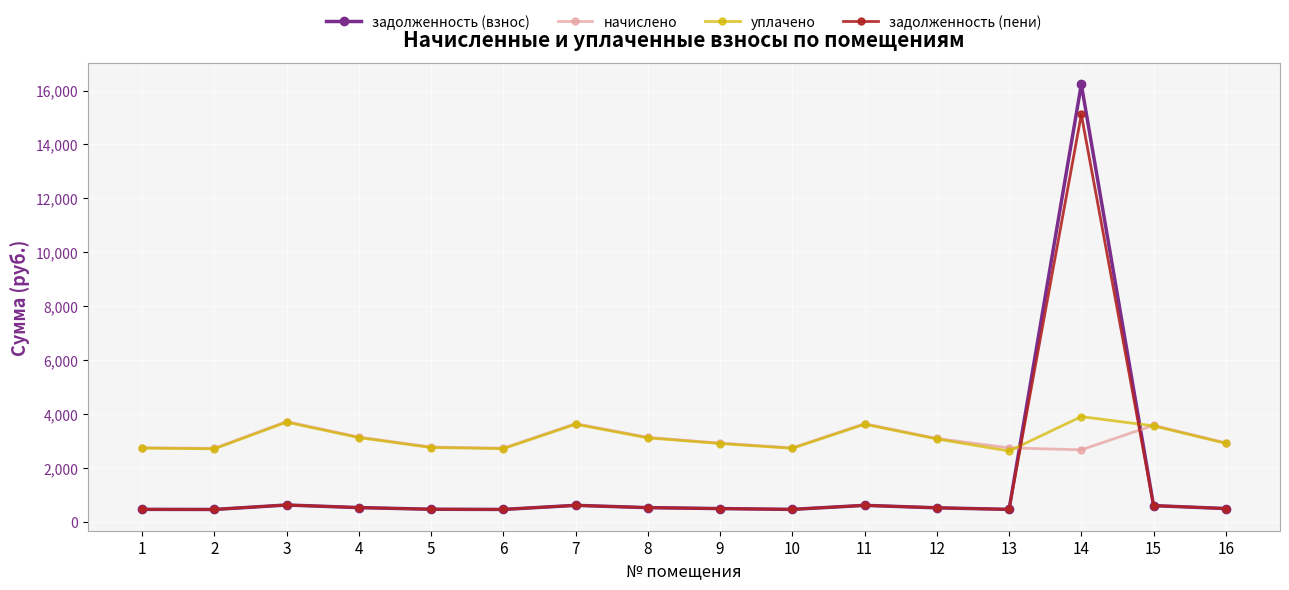

What is the sum of the уплачено values at 6 and 11?

6324.4